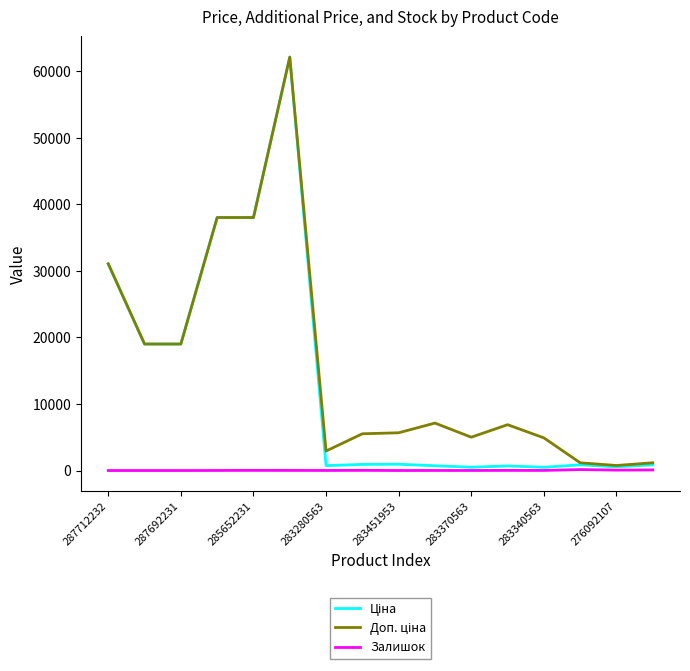

What is the greatest value displayed?

62116.9